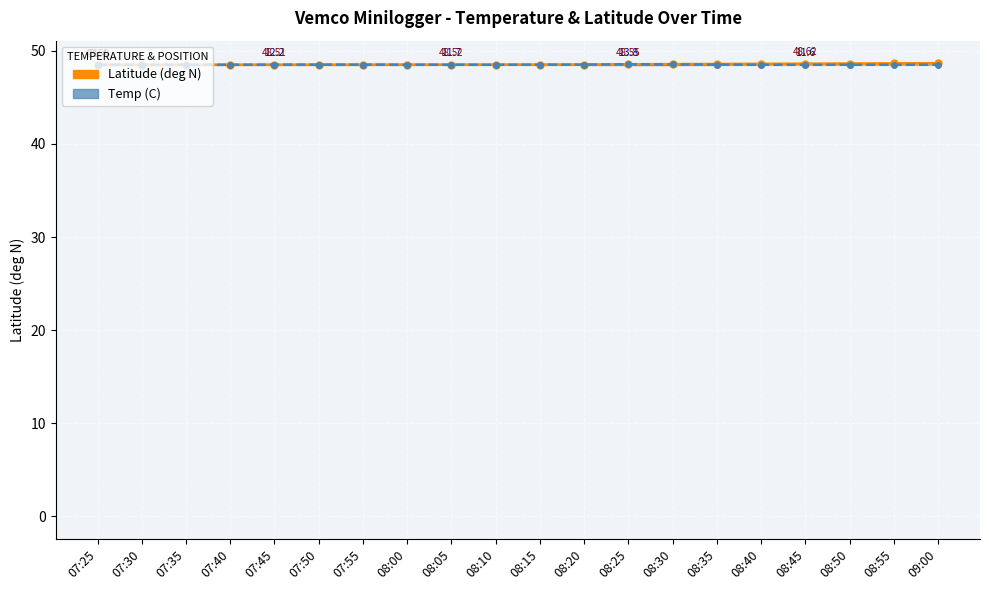

What is the difference between the maximum and minimum values in the Temp (C) series?

0.1